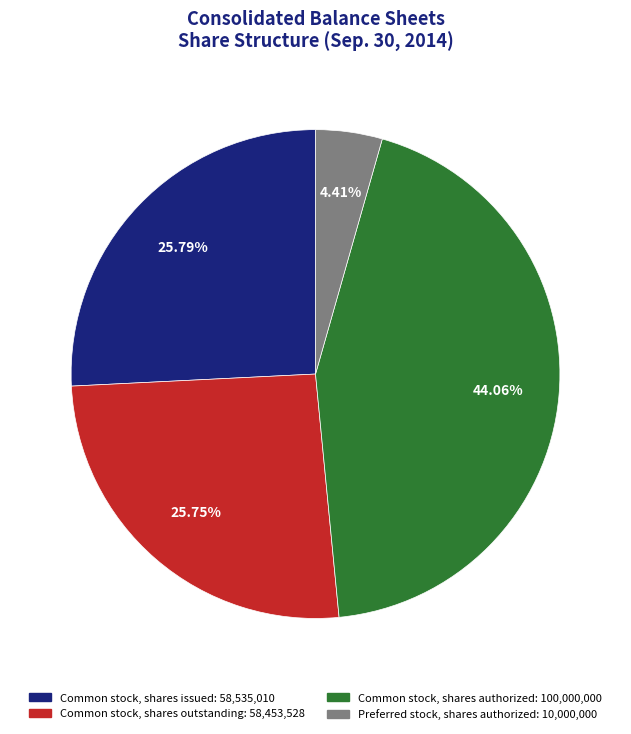

Which has a higher value, Common stock, shares authorized or Common stock, shares issued?

Common stock, shares authorized